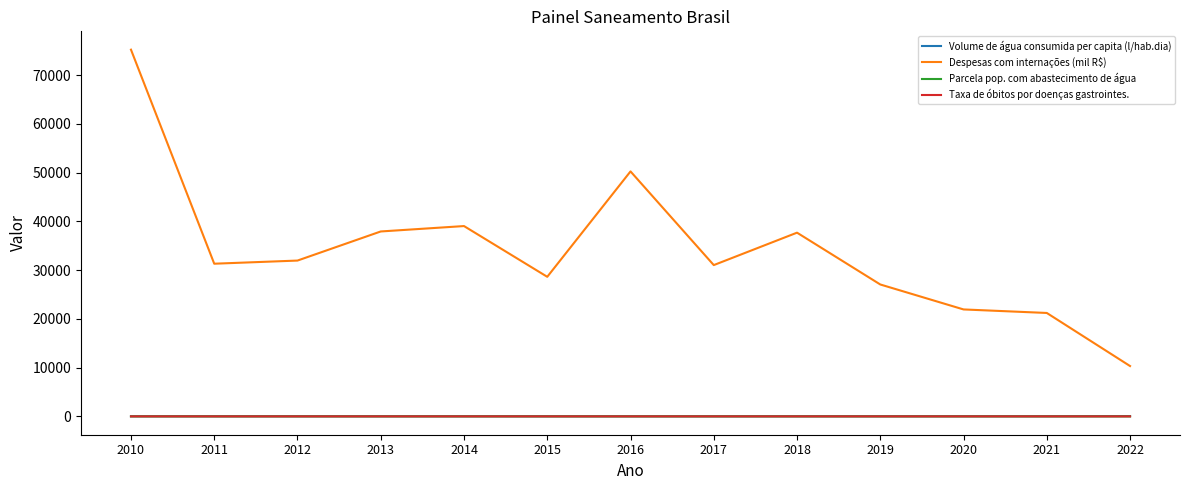

How many categories are shown in the chart?

13